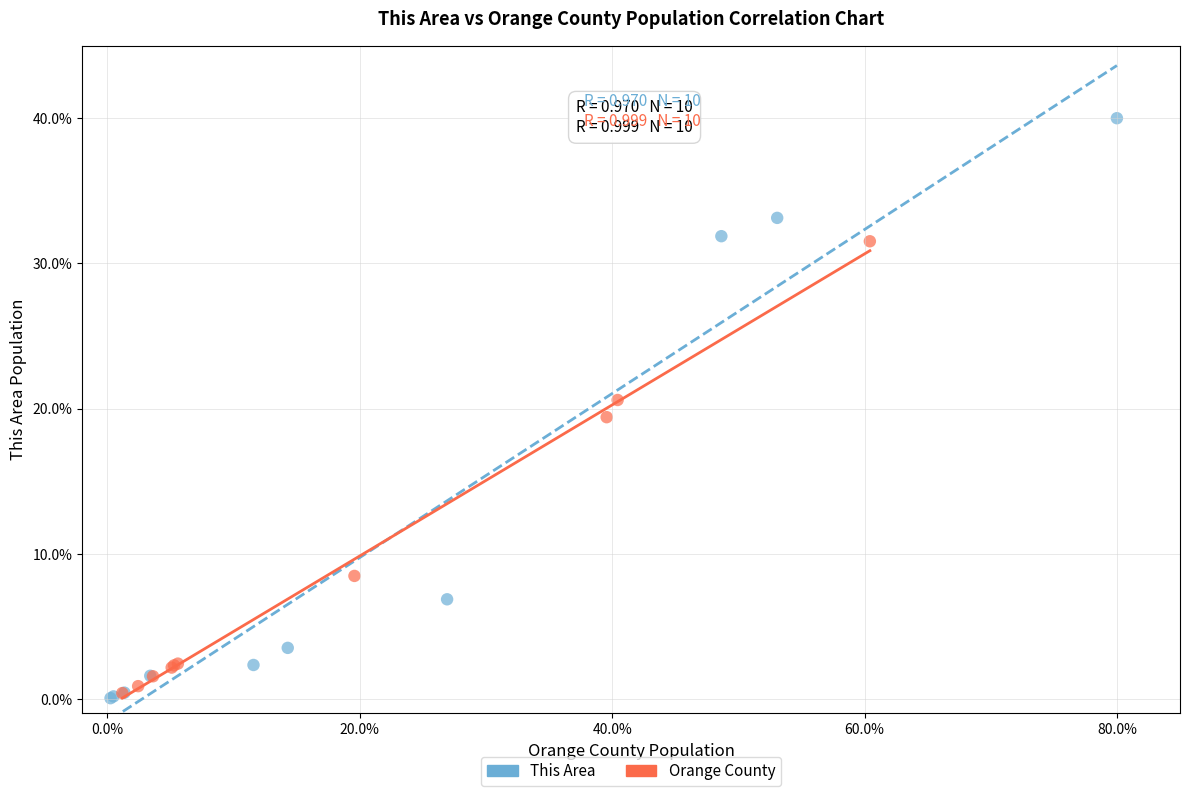

Which series has the widest spread of Y values?

This Area